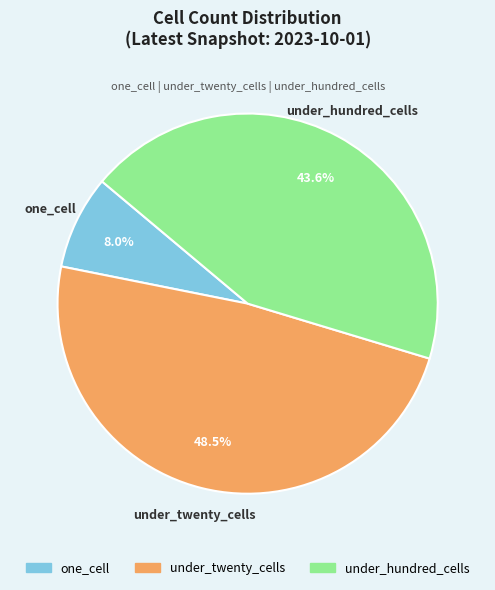

Which slice is the largest?

under_twenty_cells